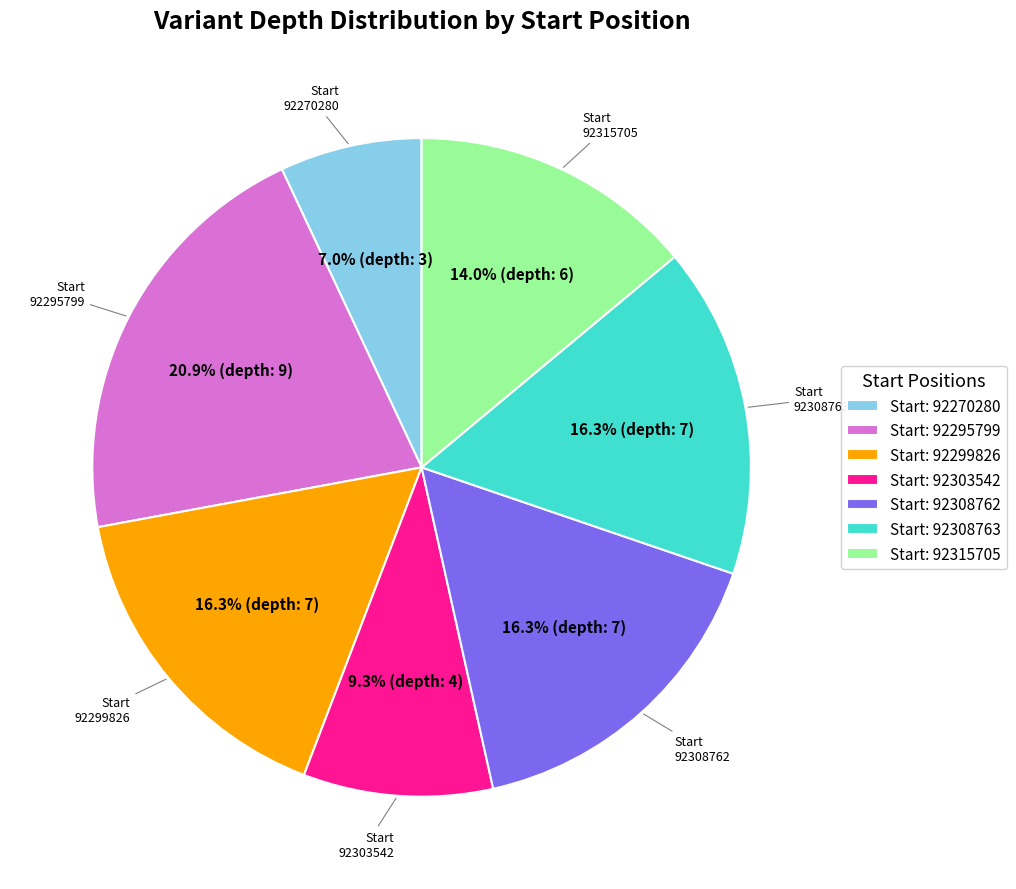

Does Start: 92299826 account for over 50% of the chart?

No